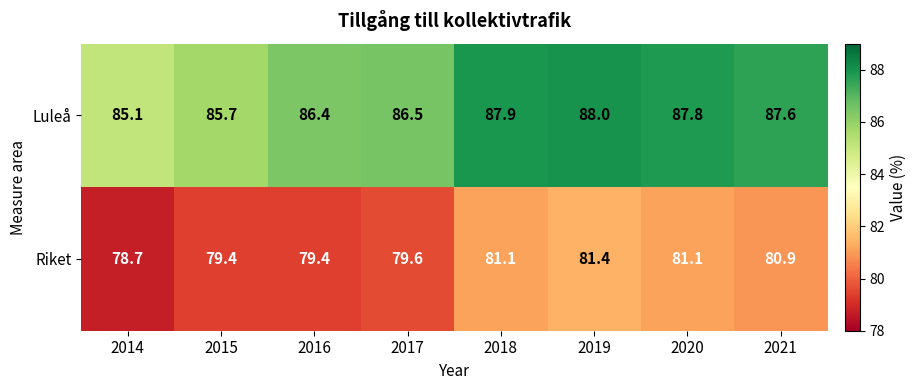

List the series in order of their peak value, lowest first.

Riket, Luleå